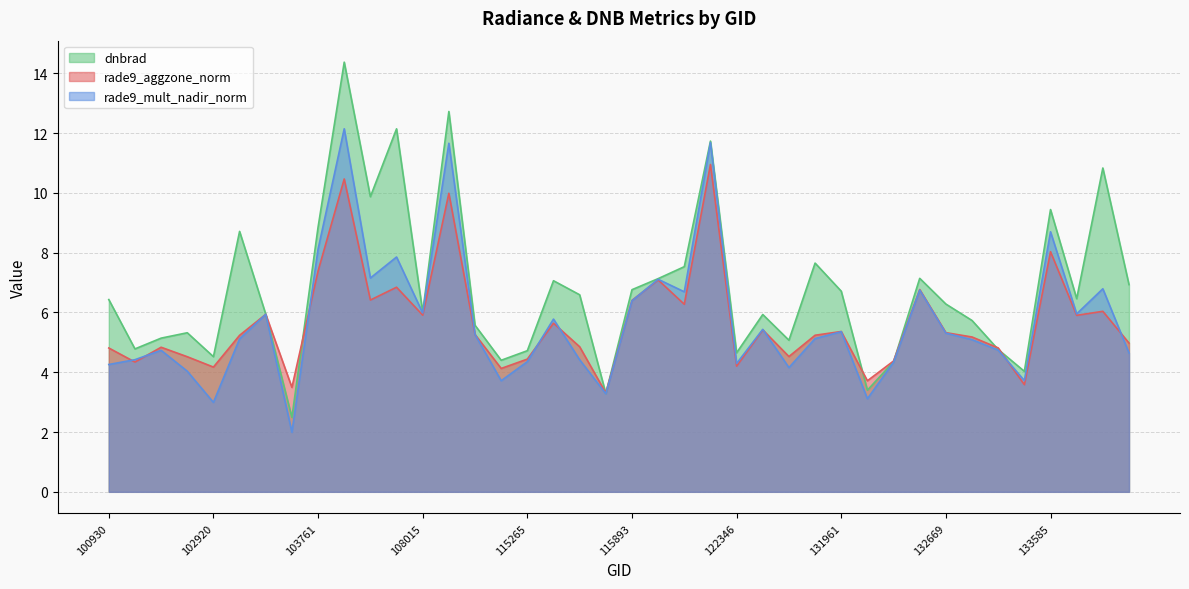

Reading left to right, list all the values displayed in this chart.

rade9_aggzone_norm: 4.8	4.3	4.8	4.5	4.2	5.2	5.9	3.5	7.4	10.5	6.4	6.8	5.9	10.0	5.3	4.1	4.4	5.6	4.9	3.3	6.4	7.1	6.3	10.9	4.2	5.4	4.5	5.2	5.4	3.7	4.4	6.8	5.3	5.2	4.8	3.6	8.0	5.9	6.0	5.0
rade9_mult_nadir_norm: 4.3	4.4	4.7	4.0	3.0	5.1	5.9	2.0	8.1	12.1	7.2	7.9	6.0	11.7	5.3	3.7	4.4	5.8	4.4	3.3	6.4	7.1	6.7	11.7	4.3	5.4	4.2	5.1	5.4	3.1	4.3	6.7	5.3	5.1	4.7	3.7	8.7	6.0	6.8	4.6
dnbrad: 6.4	4.8	5.1	5.3	4.5	8.7	5.9	2.5	8.8	14.4	9.9	12.1	6.0	12.7	5.6	4.4	4.7	7.1	6.6	3.3	6.8	7.1	7.5	11.7	4.7	5.9	5.1	7.7	6.7	3.4	4.3	7.1	6.3	5.7	4.8	4.0	9.4	6.5	10.8	6.9